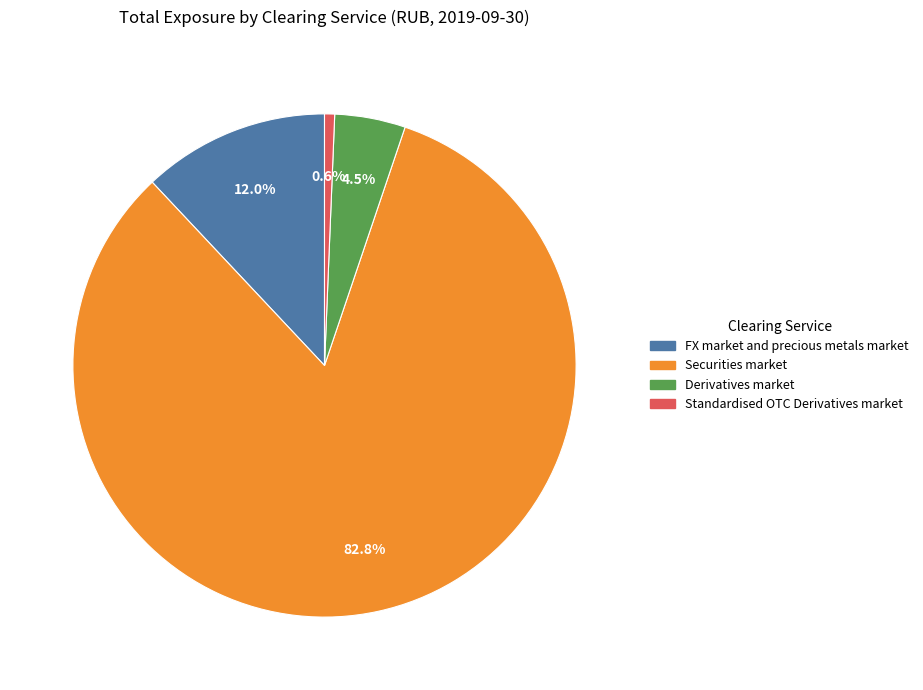

What percentage is the Securities market slice, to the nearest percent?

83%